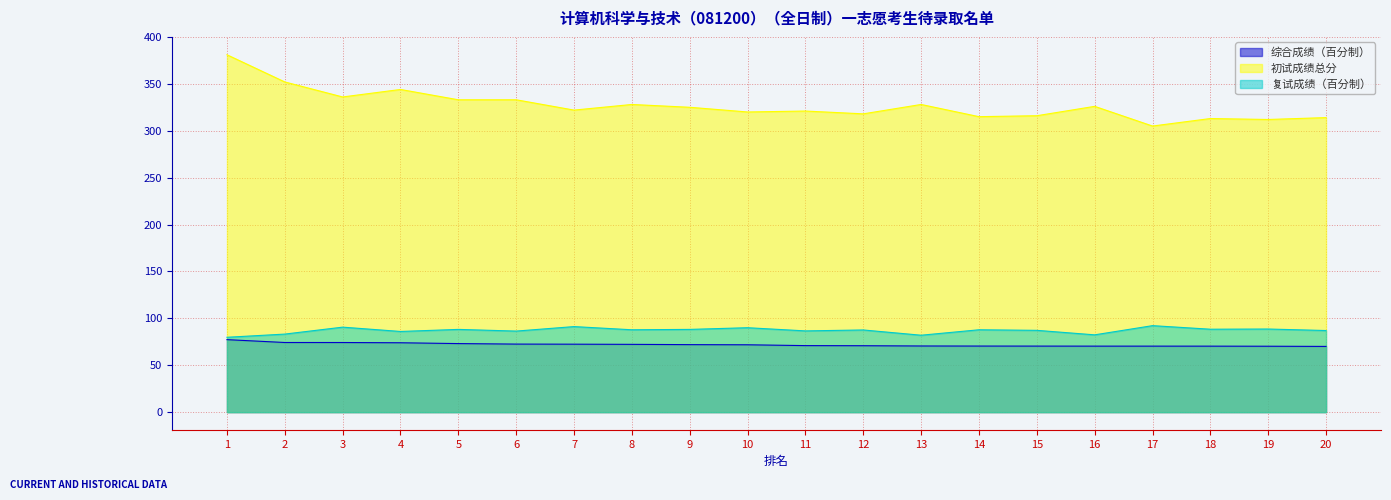

True or false: 复试成绩（百分制） has more than 0 interior local peaks.

True